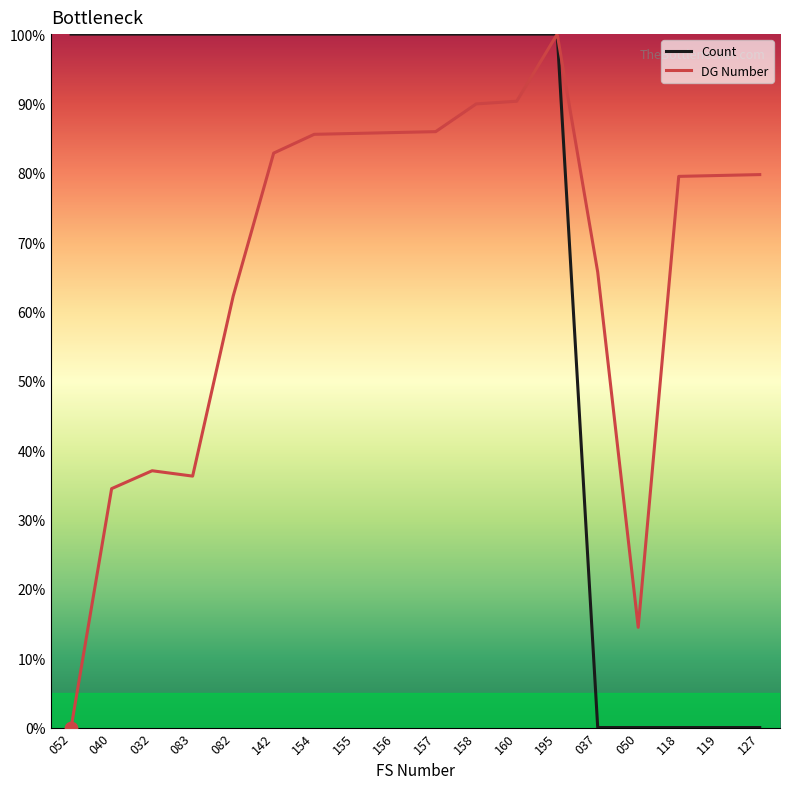

Which series has the largest total across all categories?

Count